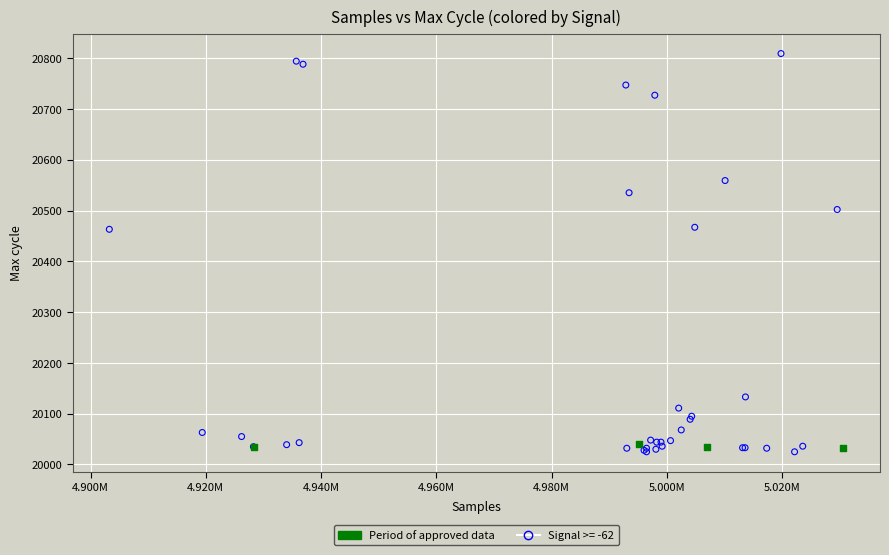

Which series contains the highest Y value?

Signal >= -62